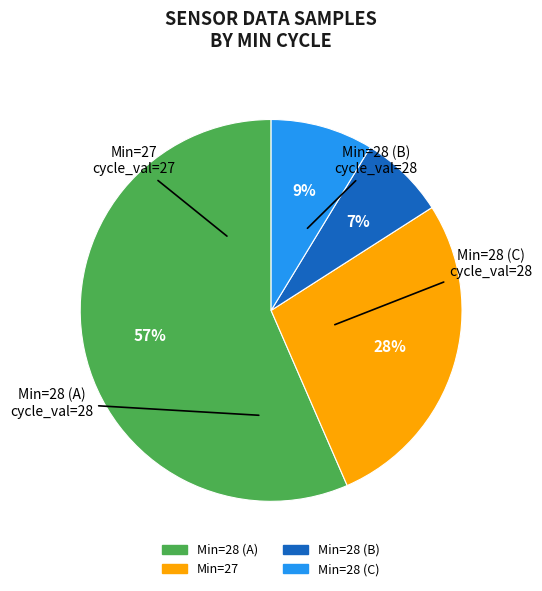

How many segments does this pie chart have?

4